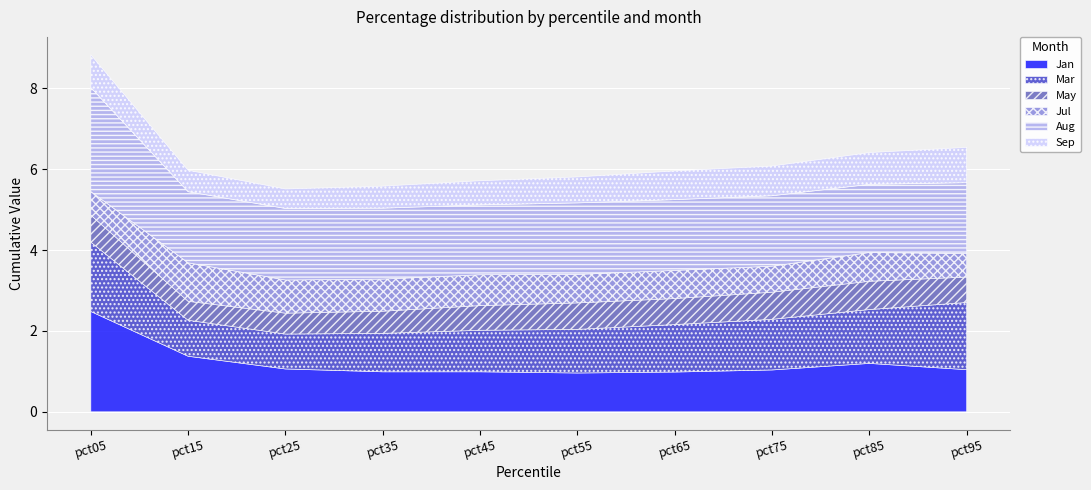

Which has a higher value, pct35 or pct85?

pct85